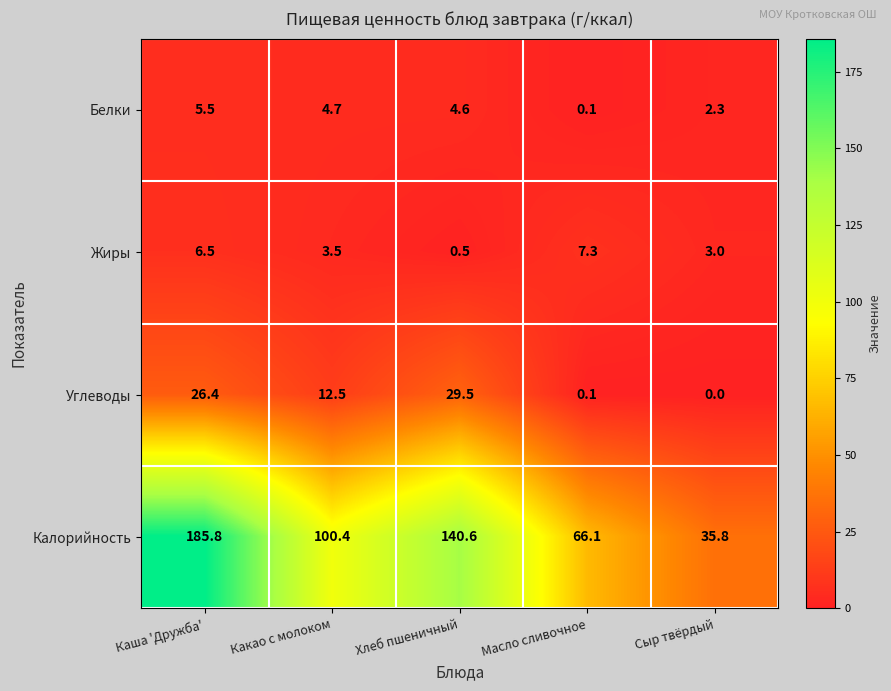

What is the sum of the Углеводы values at Какао с молоком and Каша 'Дружба'?

38.9